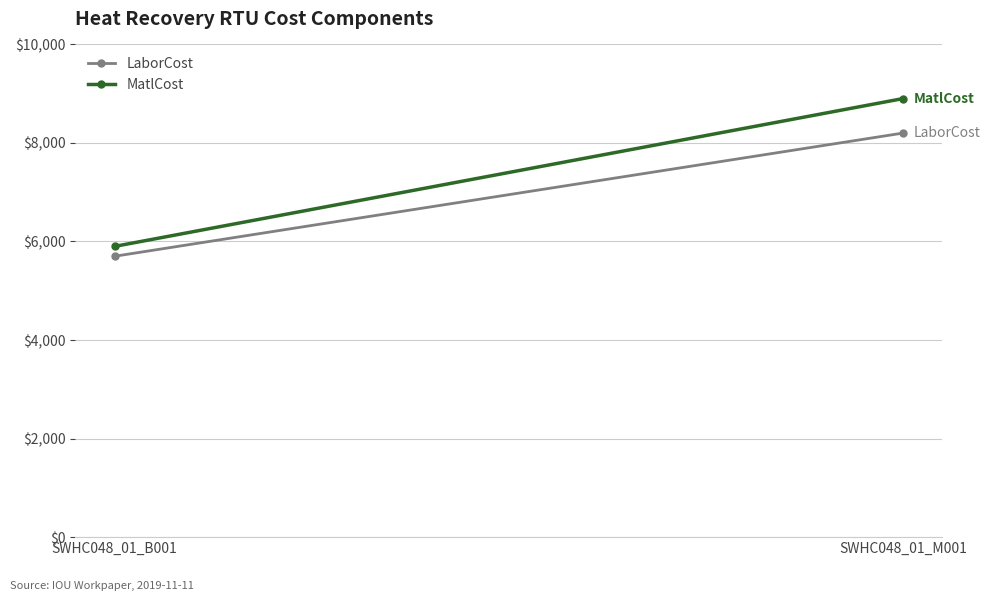

Reading left to right, extract all data points from this chart.

LaborCost: 5700	8200
MatlCost: 5900	8900